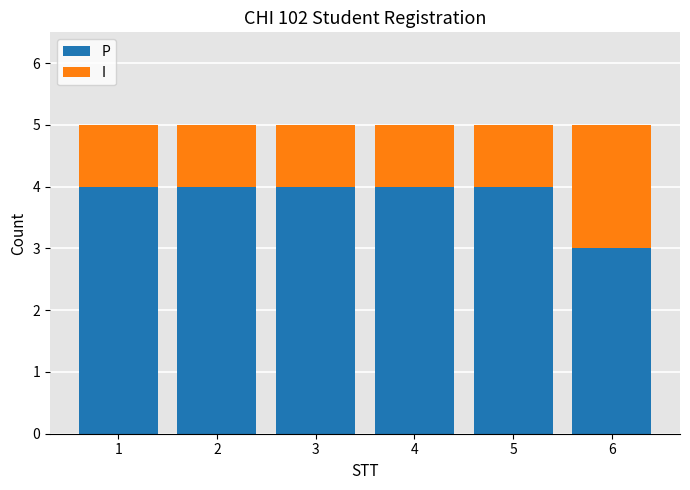

Which category has the lowest value in the P series?

6